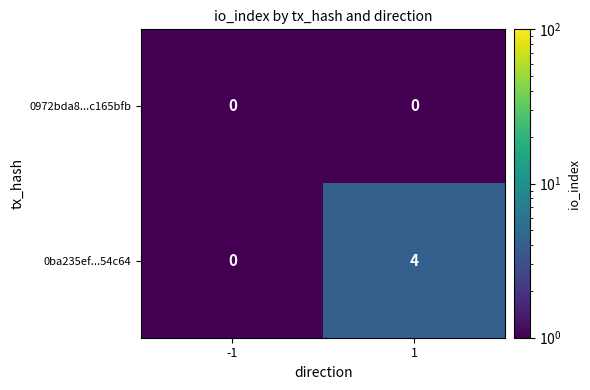

List the series in order of their peak value, lowest first.

0972bda8...c165bfb, 0ba235ef...54c64